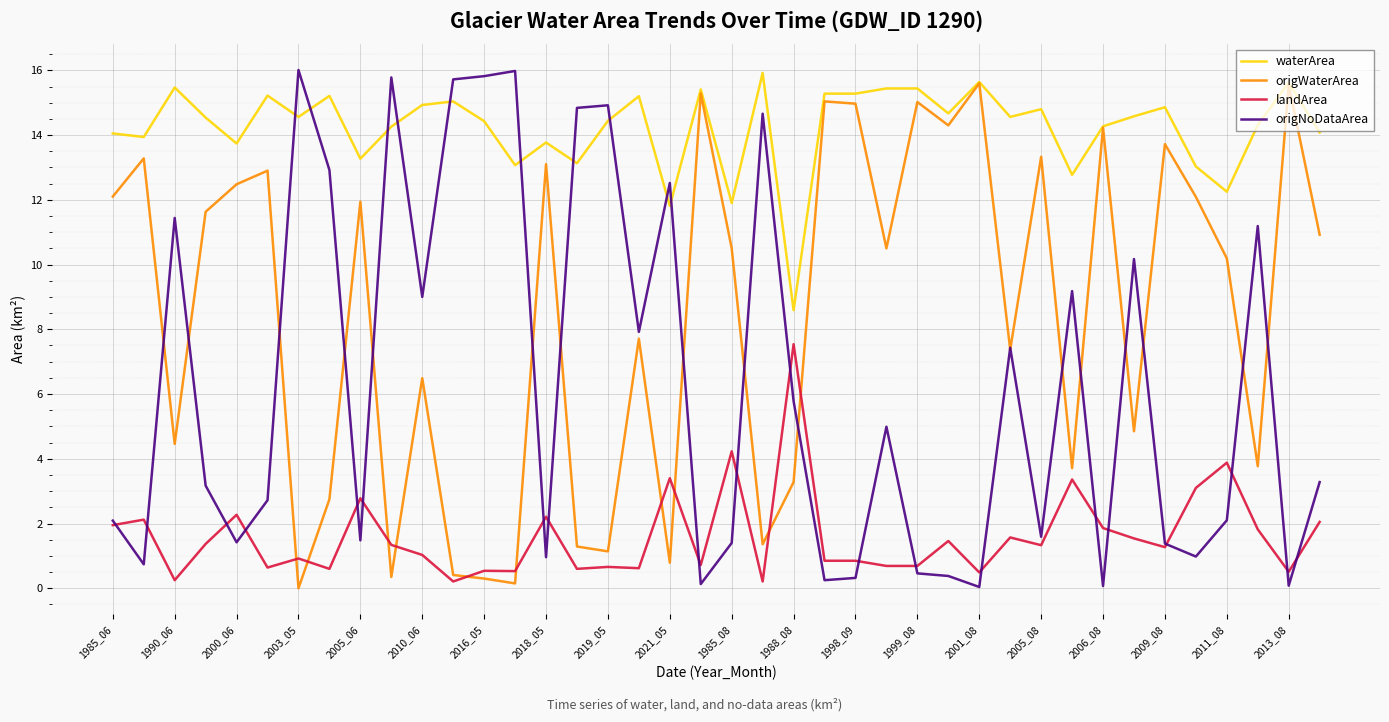

List the series in order of their overall mean, lowest first.

landArea, origNoDataArea, origWaterArea, waterArea